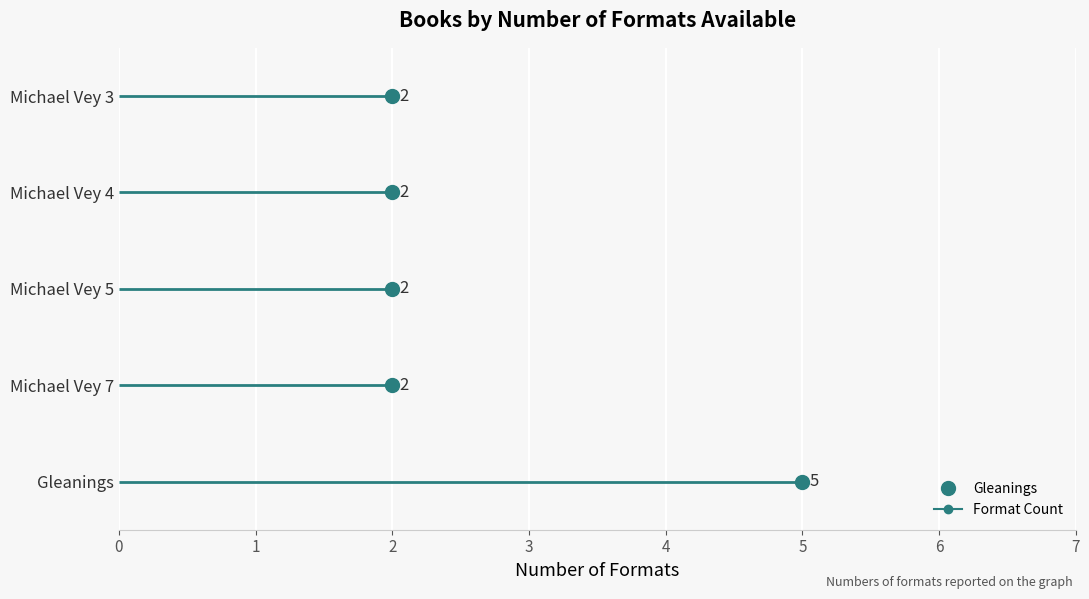

What is the approximate value at Michael Vey 4?

2